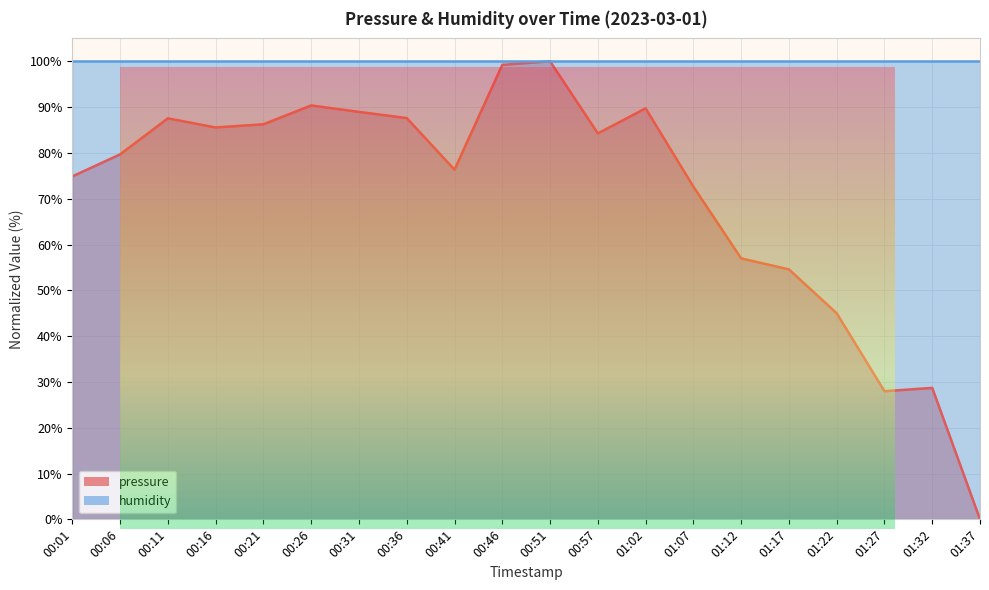

What is the change in value from 00:31 to 00:36?

-1.4